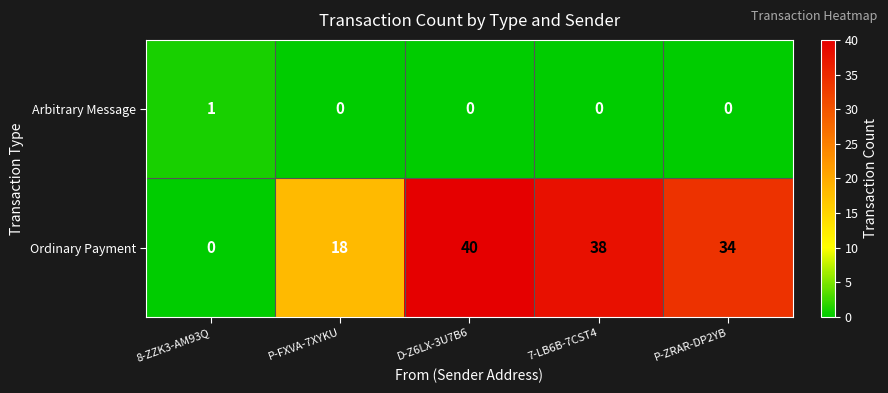

Which category has the lowest value in the Ordinary Payment series?

8-ZZK3-AM93Q